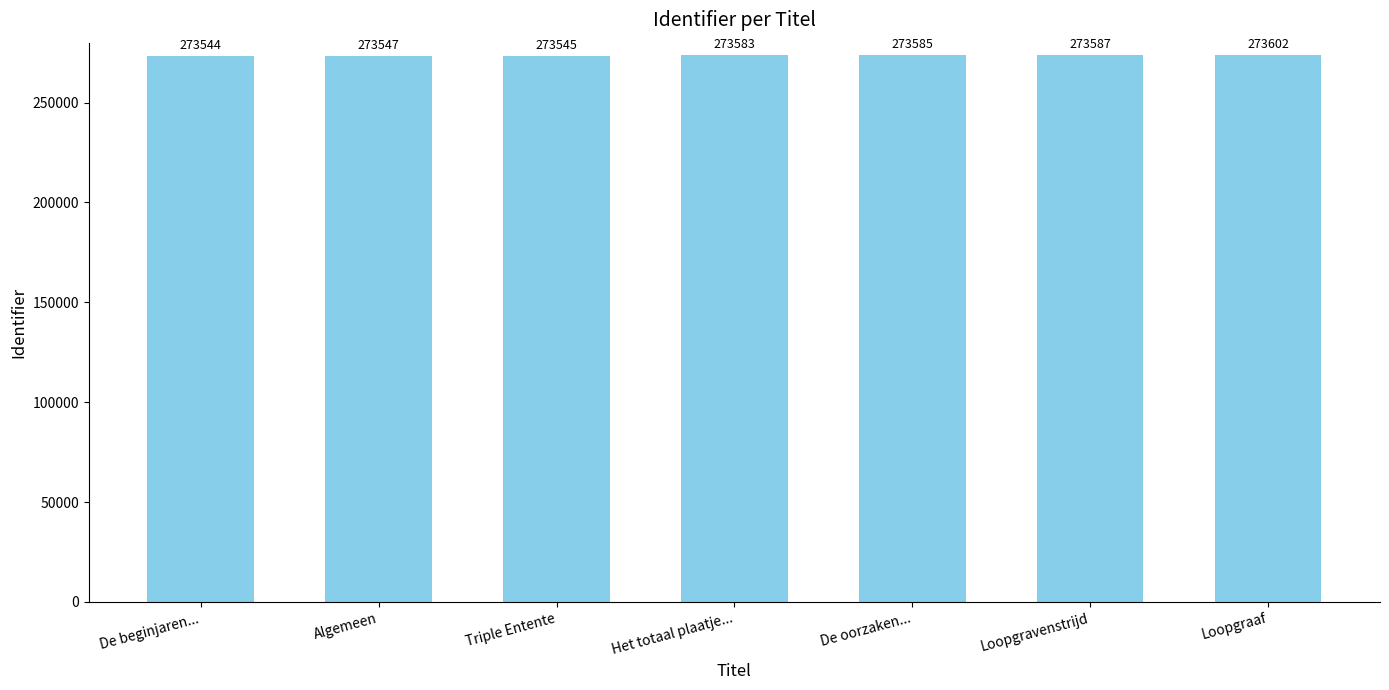

What is the label of the 3rd bar from the right?

De oorzaken...